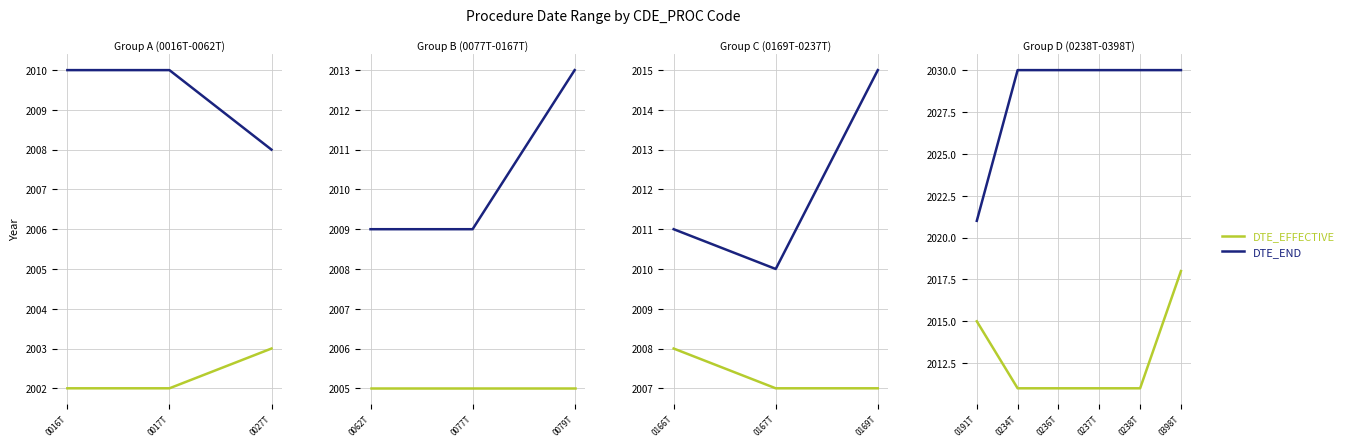

What is the difference between the maximum and minimum values in the DTE_END series?

9